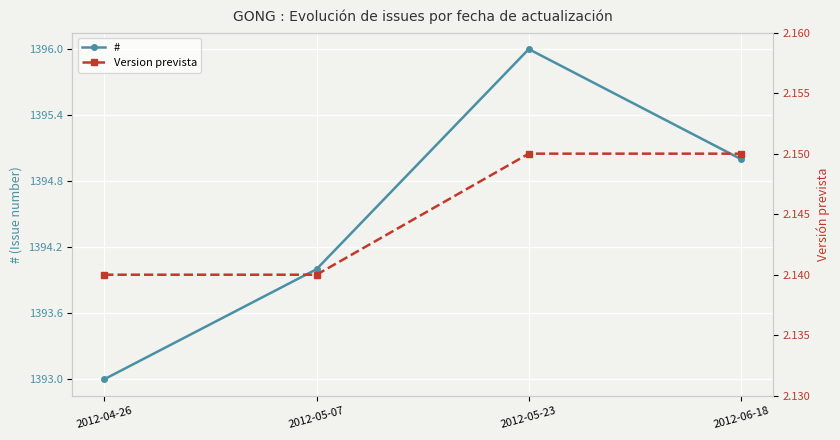

What is the minimum value for Version prevista?

2.1